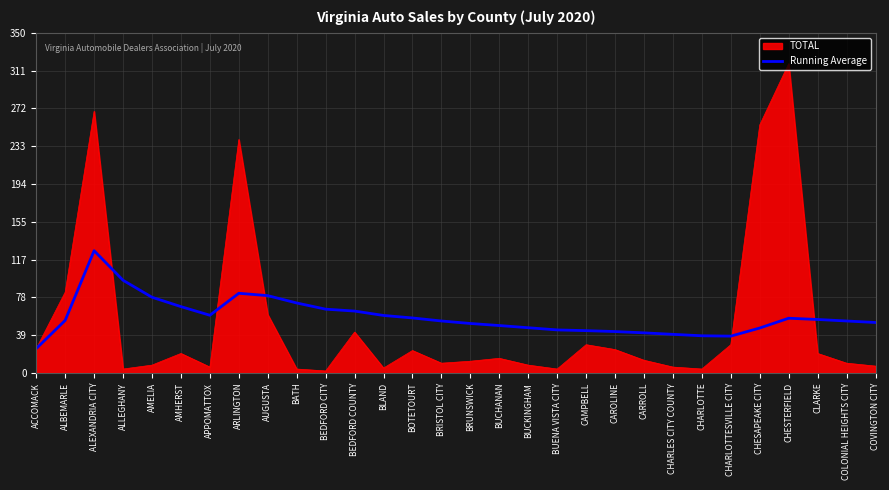

What value does the TOTAL series have at AUGUSTA?

60.0